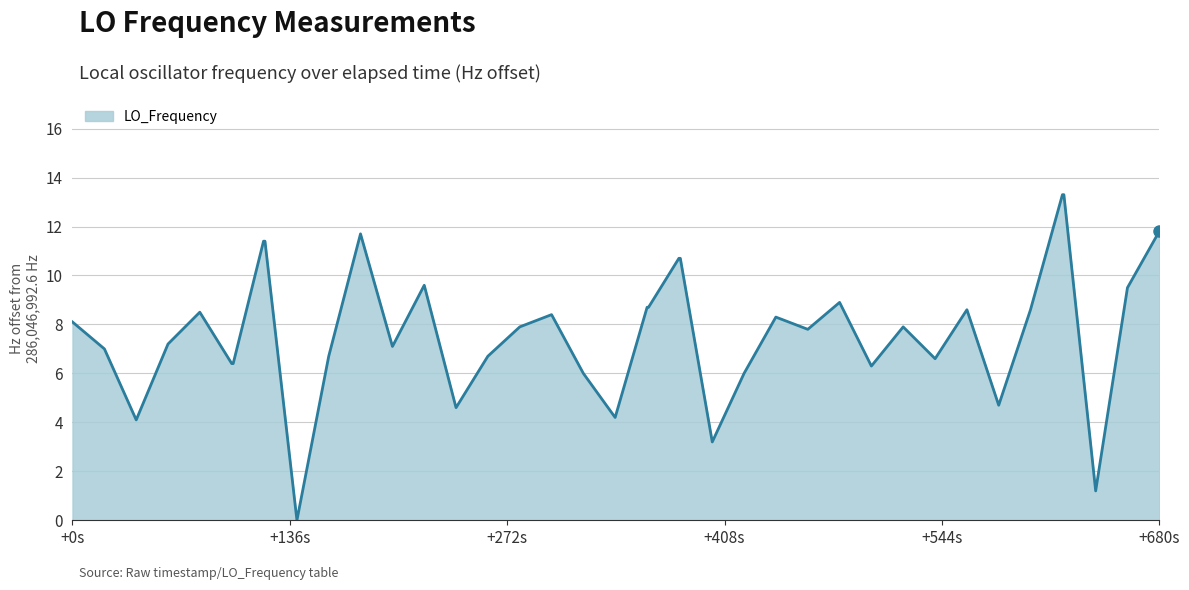

What is the maximum value shown in the chart?

13.3